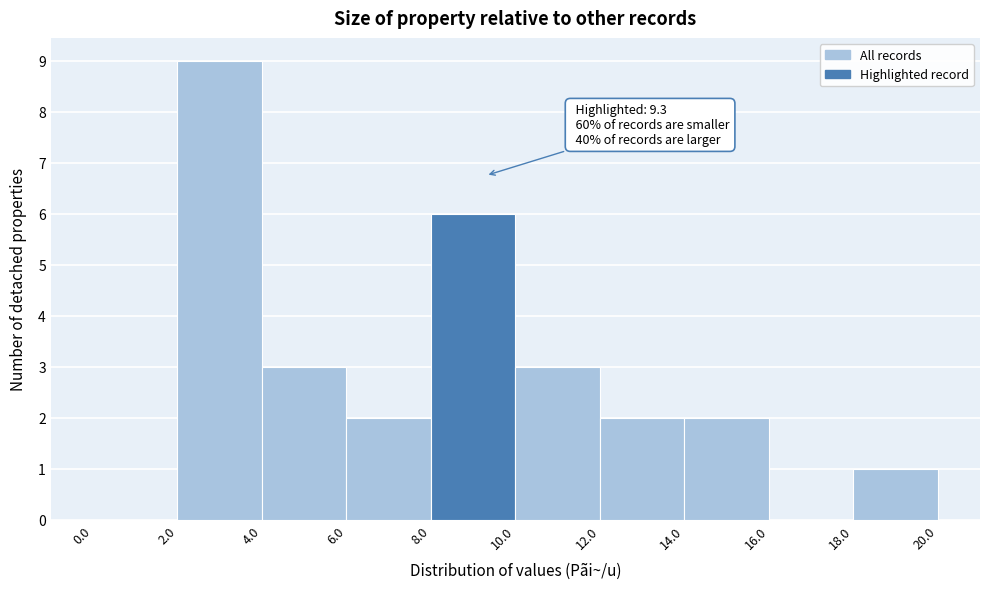

Which range on the x-axis has the tallest bar?

2.0 to 4.0